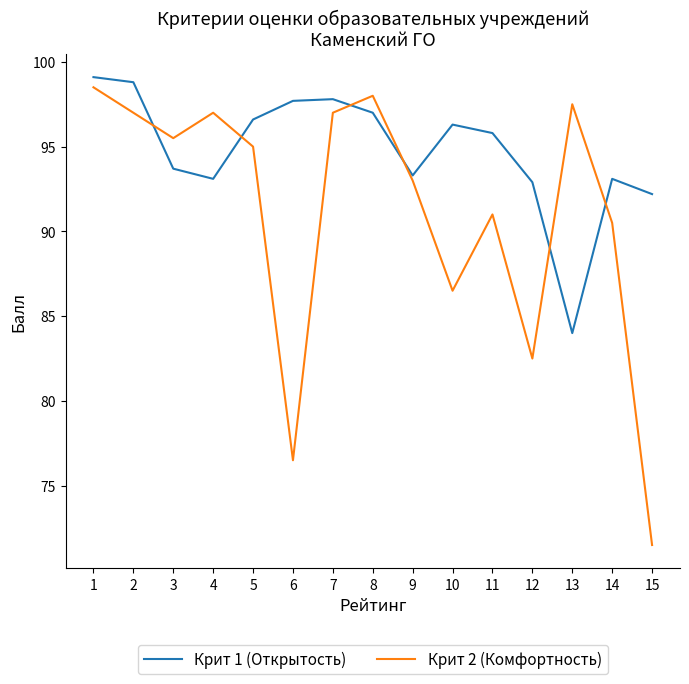

What is the difference between the highest and lowest values at 7?

0.8